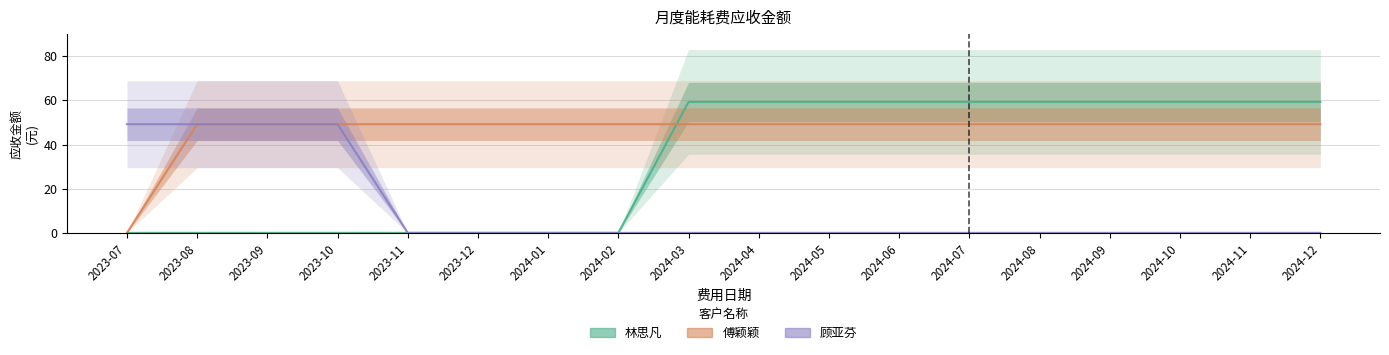

Rank the series by their maximum value, from highest to lowest.

林思凡, 傅颖颖, 顾亚芬